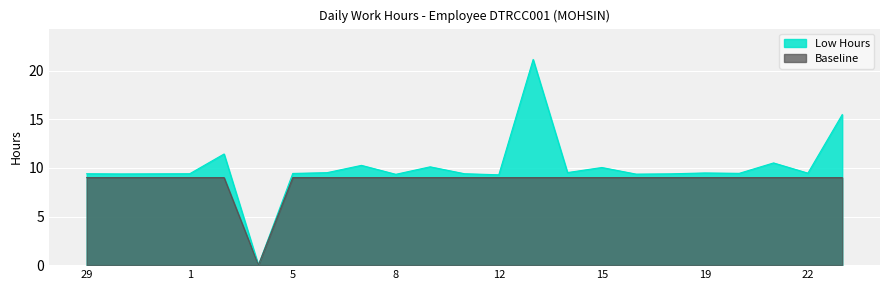

What is the average value of the Low Hours series?

10.0